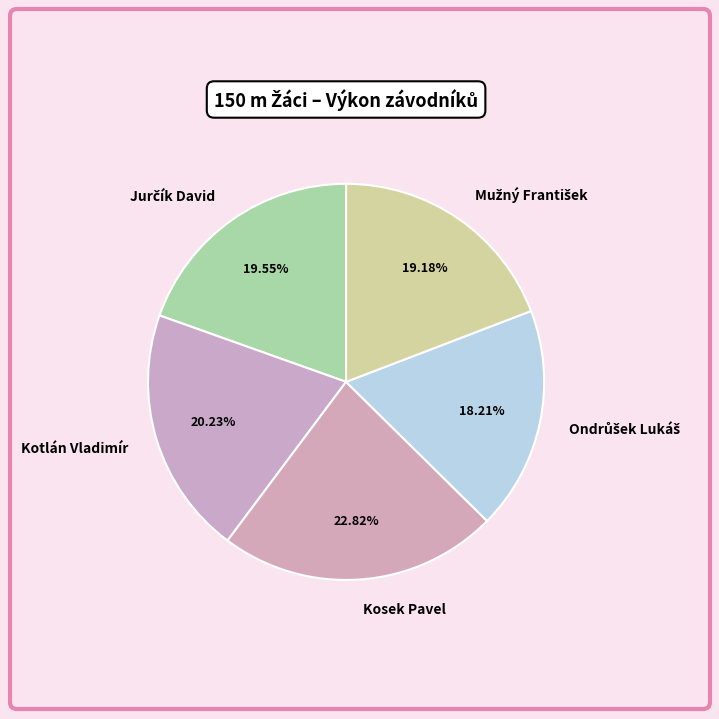

What portion of the pie excludes Kotlán Vladimír?

79.8%